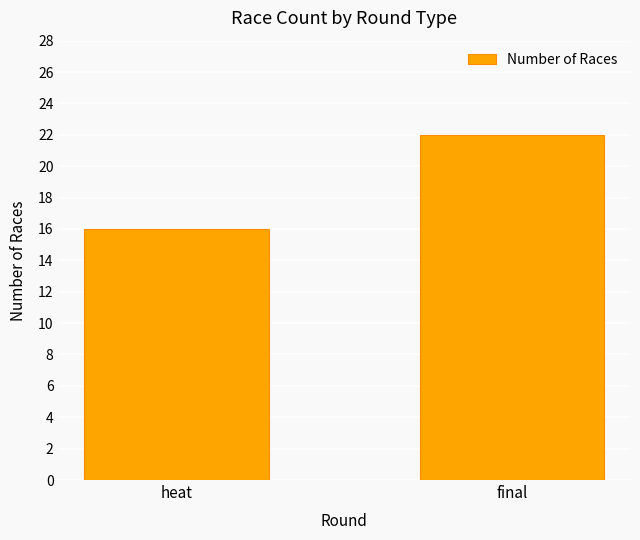

How many categories are shown in the chart?

2